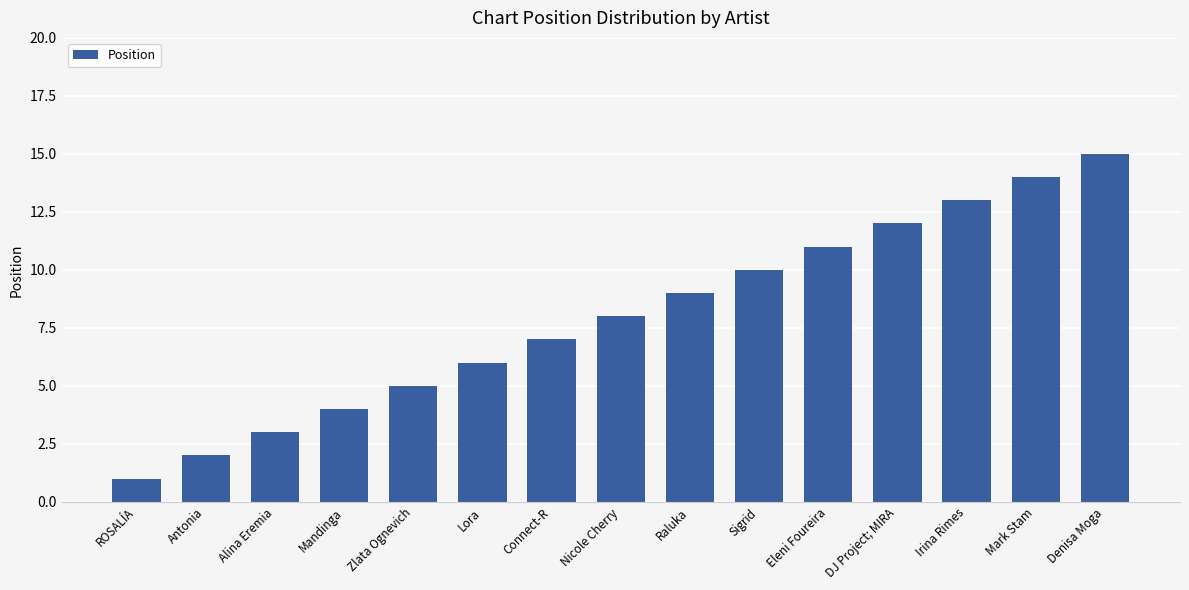

Rank the categories by value from lowest to highest.

ROSALÍA, Antonia, Alina Eremia, Mandinga, Zlata Ognevich, Lora, Connect-R, Nicole Cherry, Raluka, Sigrid, Eleni Foureira, DJ Project; MIRA, Irina Rimes, Mark Stam, Denisa Moga